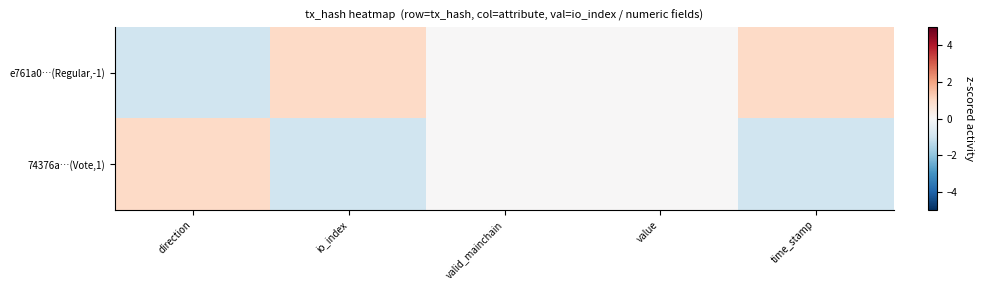

Which series changed the most between direction and value?

e761a0…(Regular,-1)